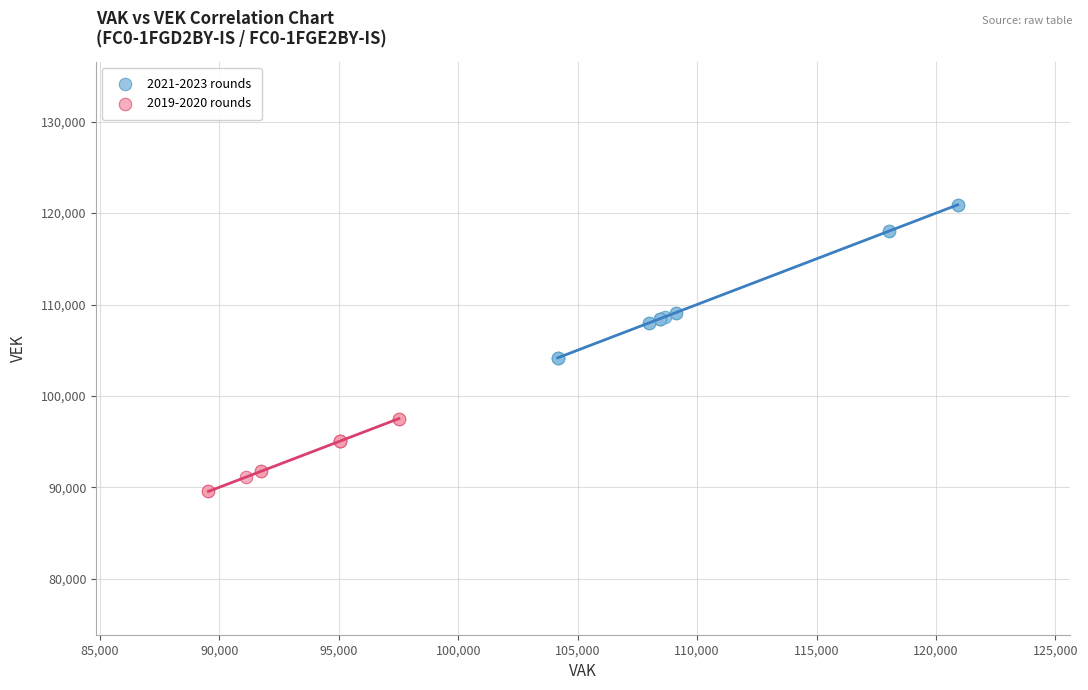

Which series contains the highest Y value?

2021-2023 rounds